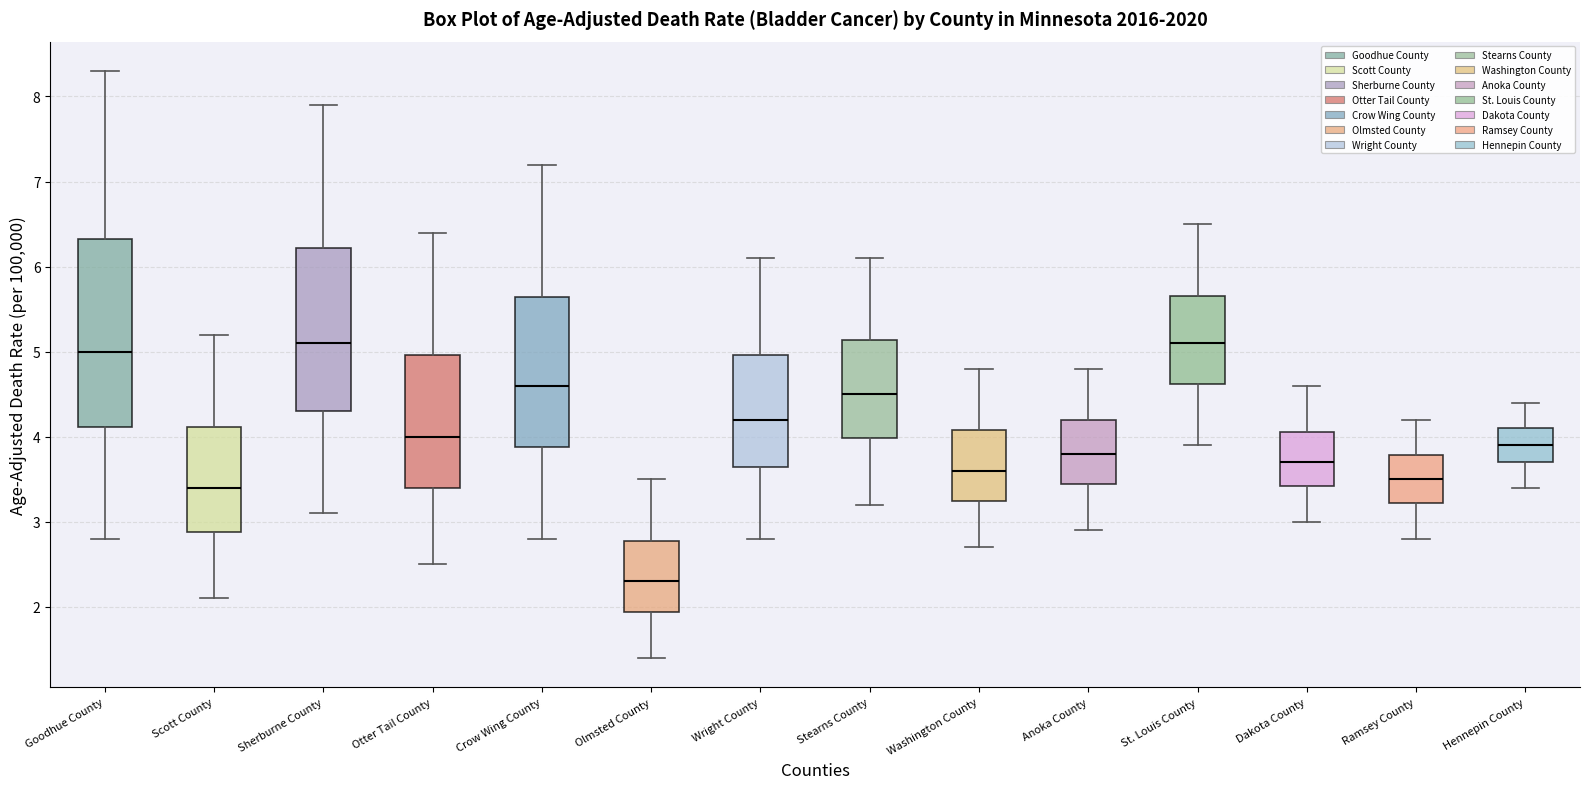

Where does the upper whisker of the box for St. Louis County end on the y-axis? The values are not printed on the chart, so give them approximately, as read against the axis.

6.5